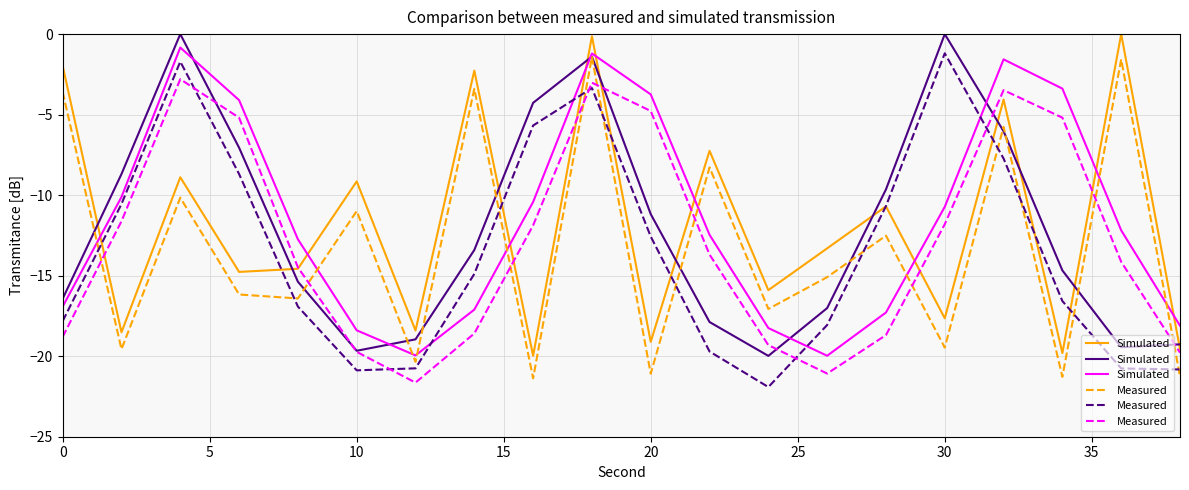

What is the maximum value for Measured?

-2.8